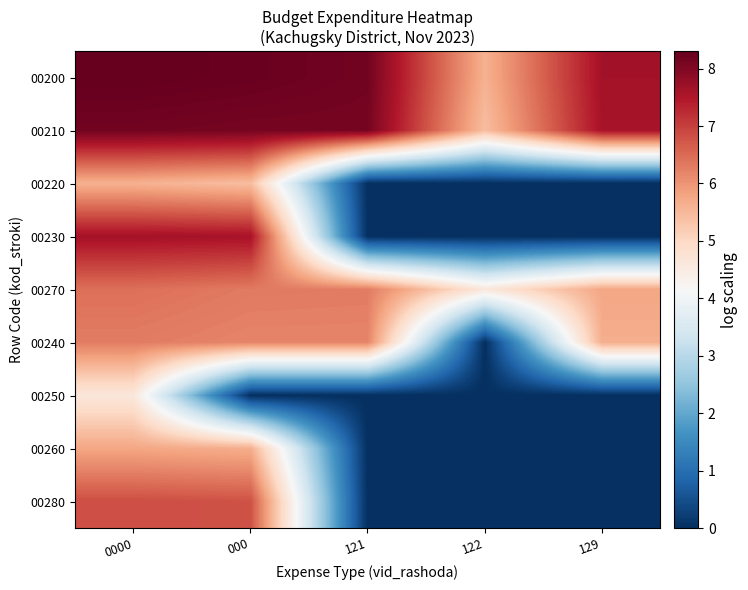

Reading left to right, transcribe all the data shown in this chart.

00200: 0000=8.3	000=8.3	121=8.2	122=5.6	129=7.6
00210: 0000=8.2	000=8.1	121=8.1	122=5.4	129=7.6
00220: 0000=5.6	000=5.4	121=0.0	122=0.0	129=0.0
00230: 0000=7.6	000=7.6	121=0.0	122=0.0	129=0.0
00270: 0000=6.4	000=6.3	121=6.3	122=4.6	129=5.8
00240: 0000=6.3	000=6.2	121=6.2	122=0.0	129=5.7
00250: 0000=4.6	000=0.0	121=0.0	122=0.0	129=0.0
00260: 0000=5.8	000=5.7	121=0.0	122=0.0	129=0.0
00280: 0000=6.8	000=6.8	121=0.0	122=0.0	129=0.0